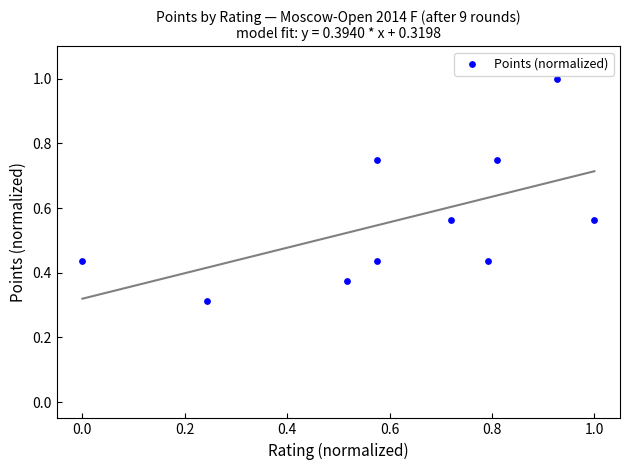

What is the range of Y values (max minus min)?

0.7